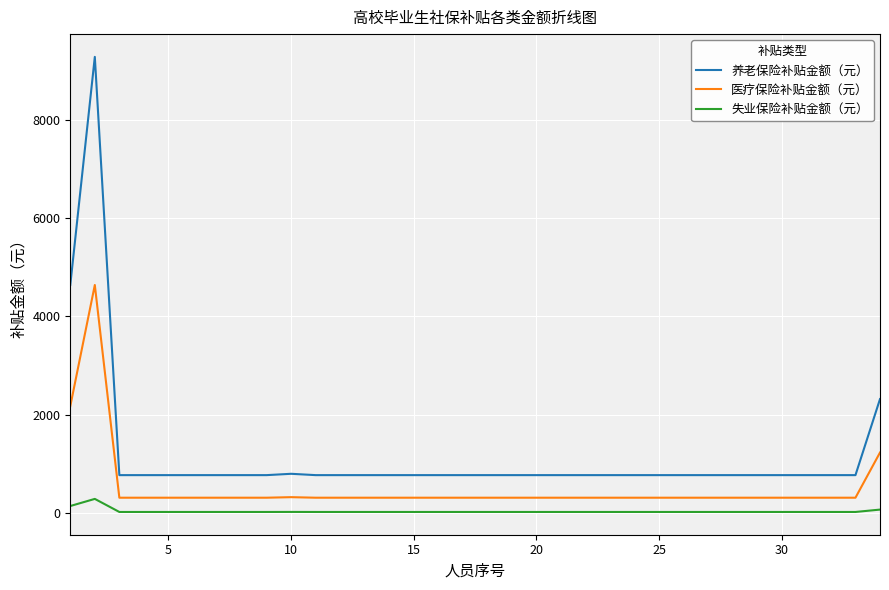

Which series has the widest spread of values?

养老保险补贴金额（元）